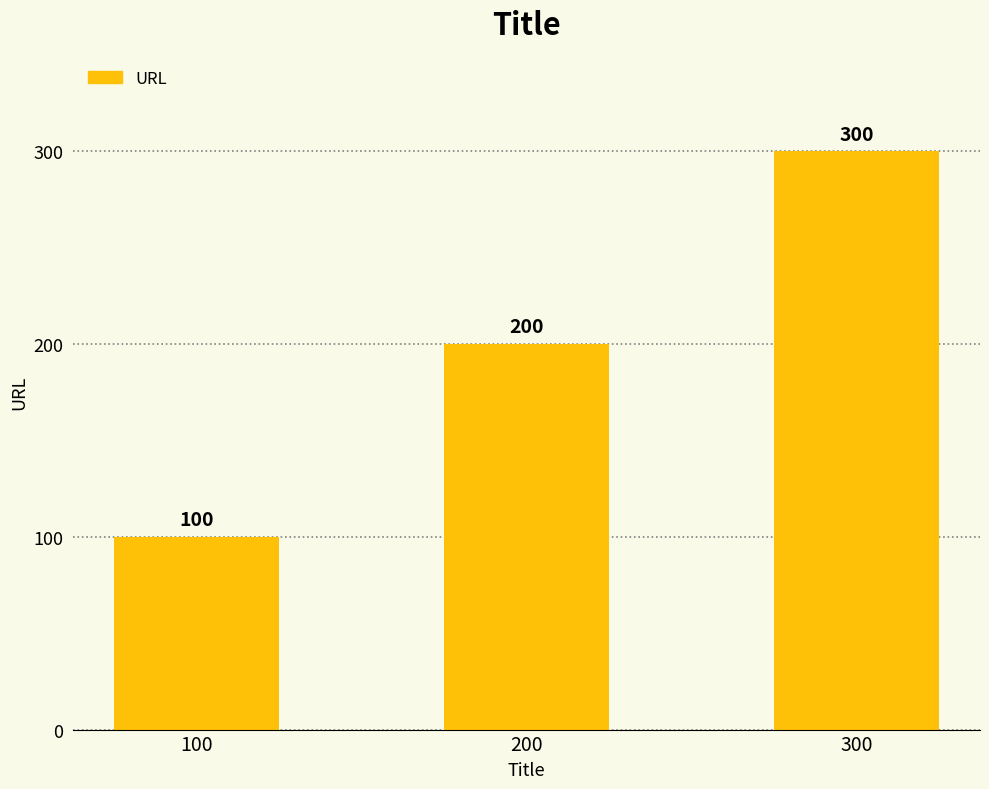

The chart shows a value of 35 at 100. True or false?

False